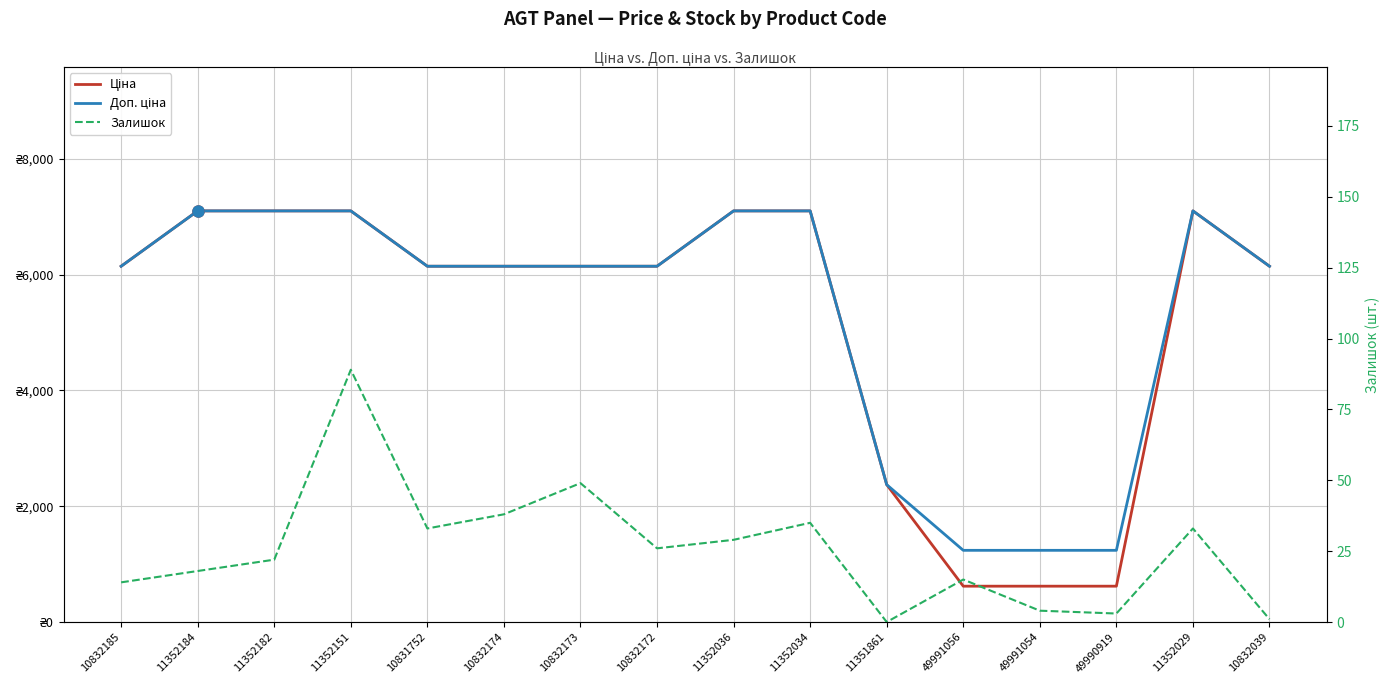

Rank the categories by Доп. ціна value from lowest to highest.

49991056, 49991054, 49990919, 11351861, 10832185, 10831752, 10832174, 10832173, 10832172, 10832039, 11352184, 11352182, 11352151, 11352036, 11352034, 11352029